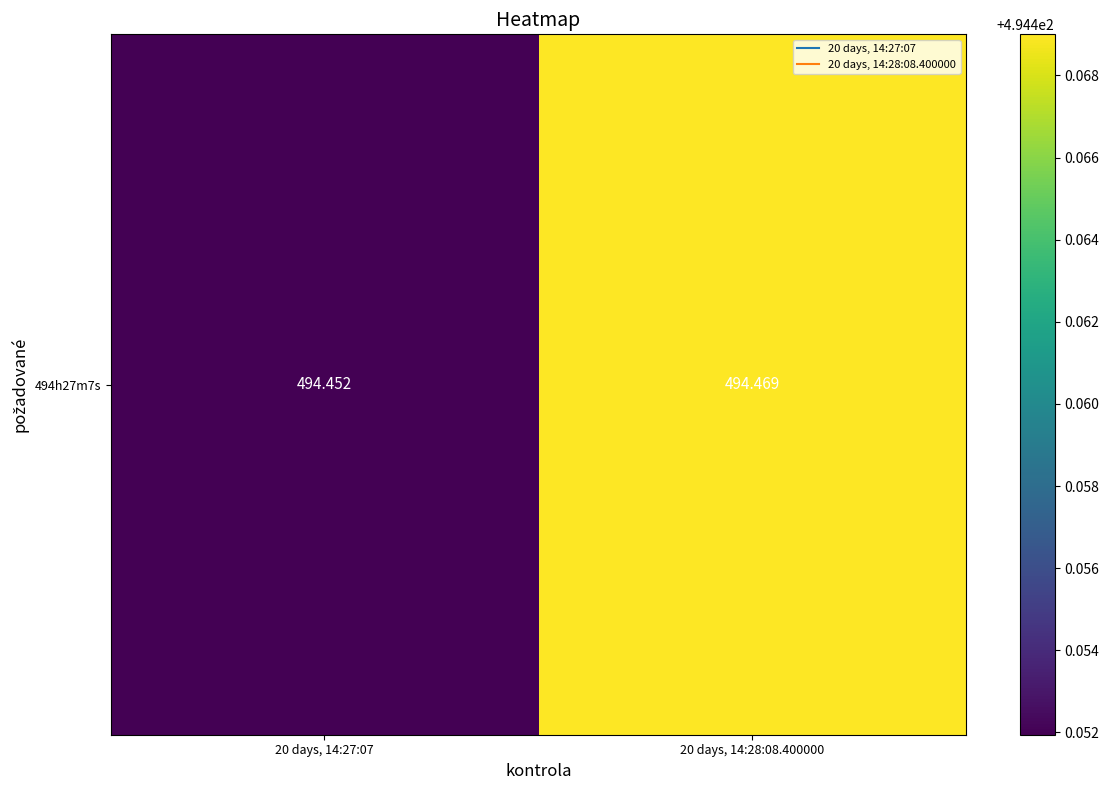

Count the values in the range 494 to 495.

2